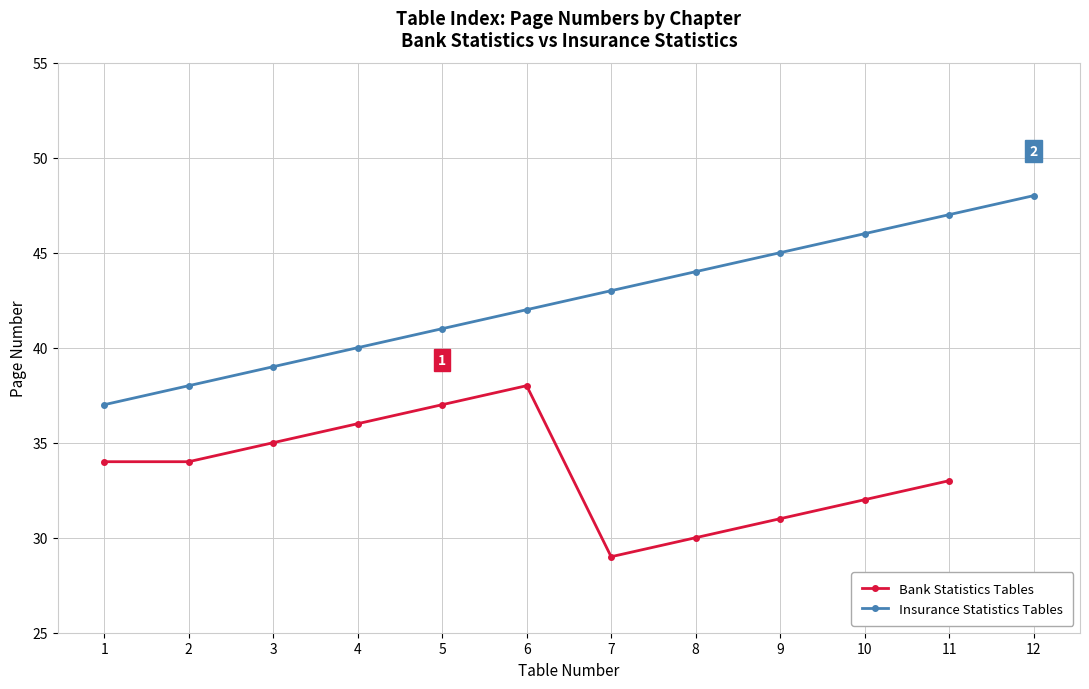

What is the value of the Insurance Statistics Tables point at the 10th from the left?

46